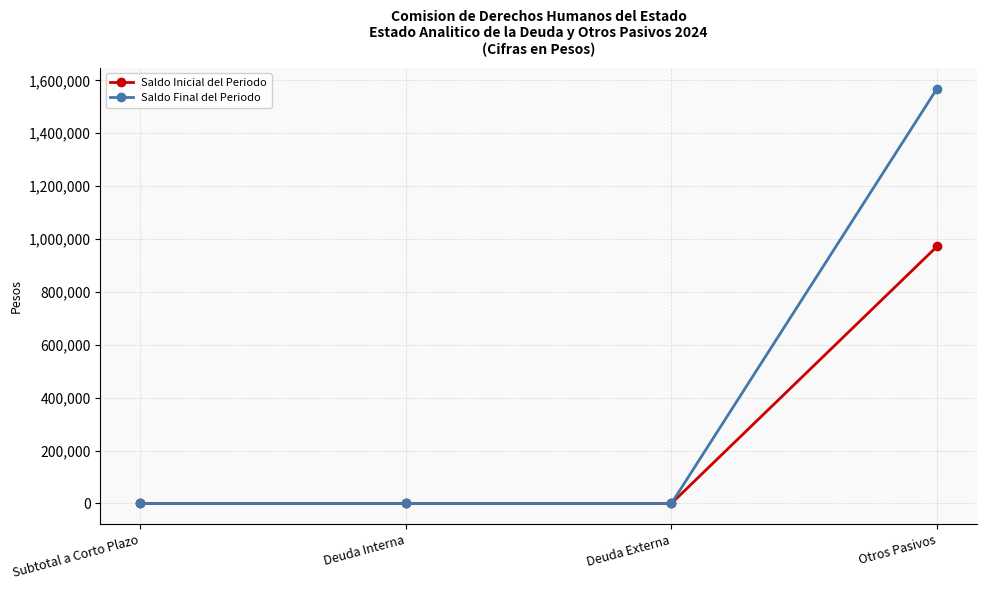

What is the greatest value displayed?

1568858